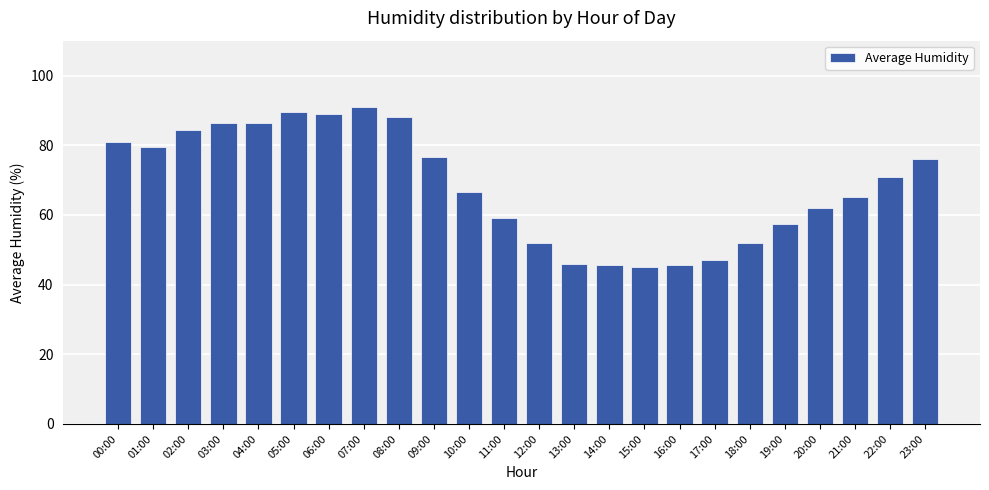

Is it true that the value at 04:00 is 86.5?

True